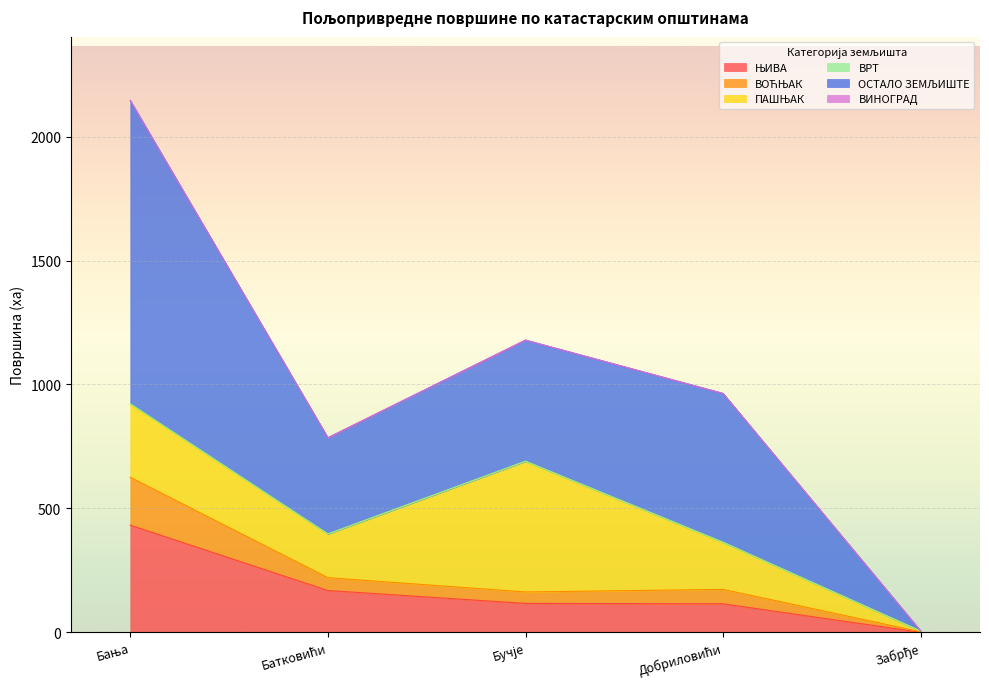

Count the number of categories in the chart.

5